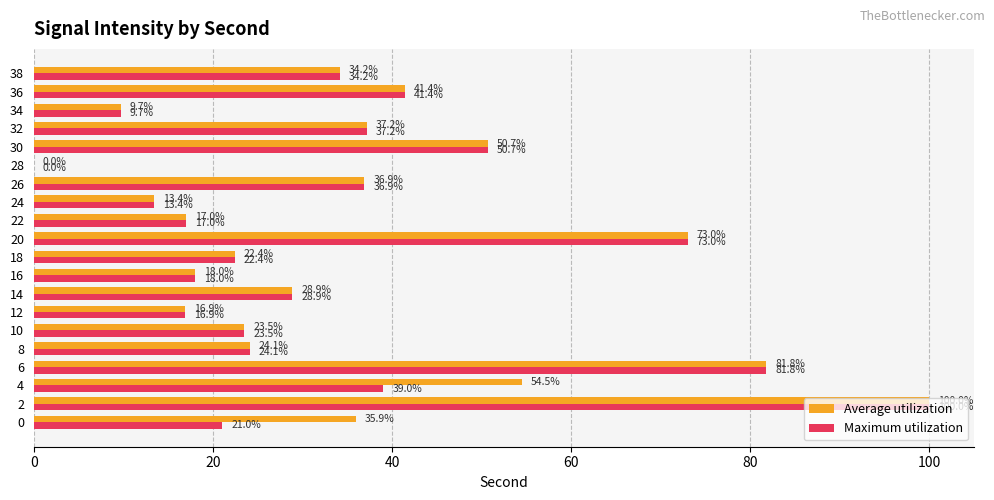

How many distinct data groups are displayed?

2